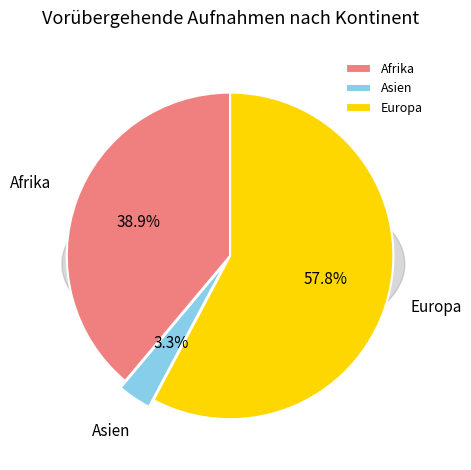

Between Afrika and Asien, which is larger?

Afrika